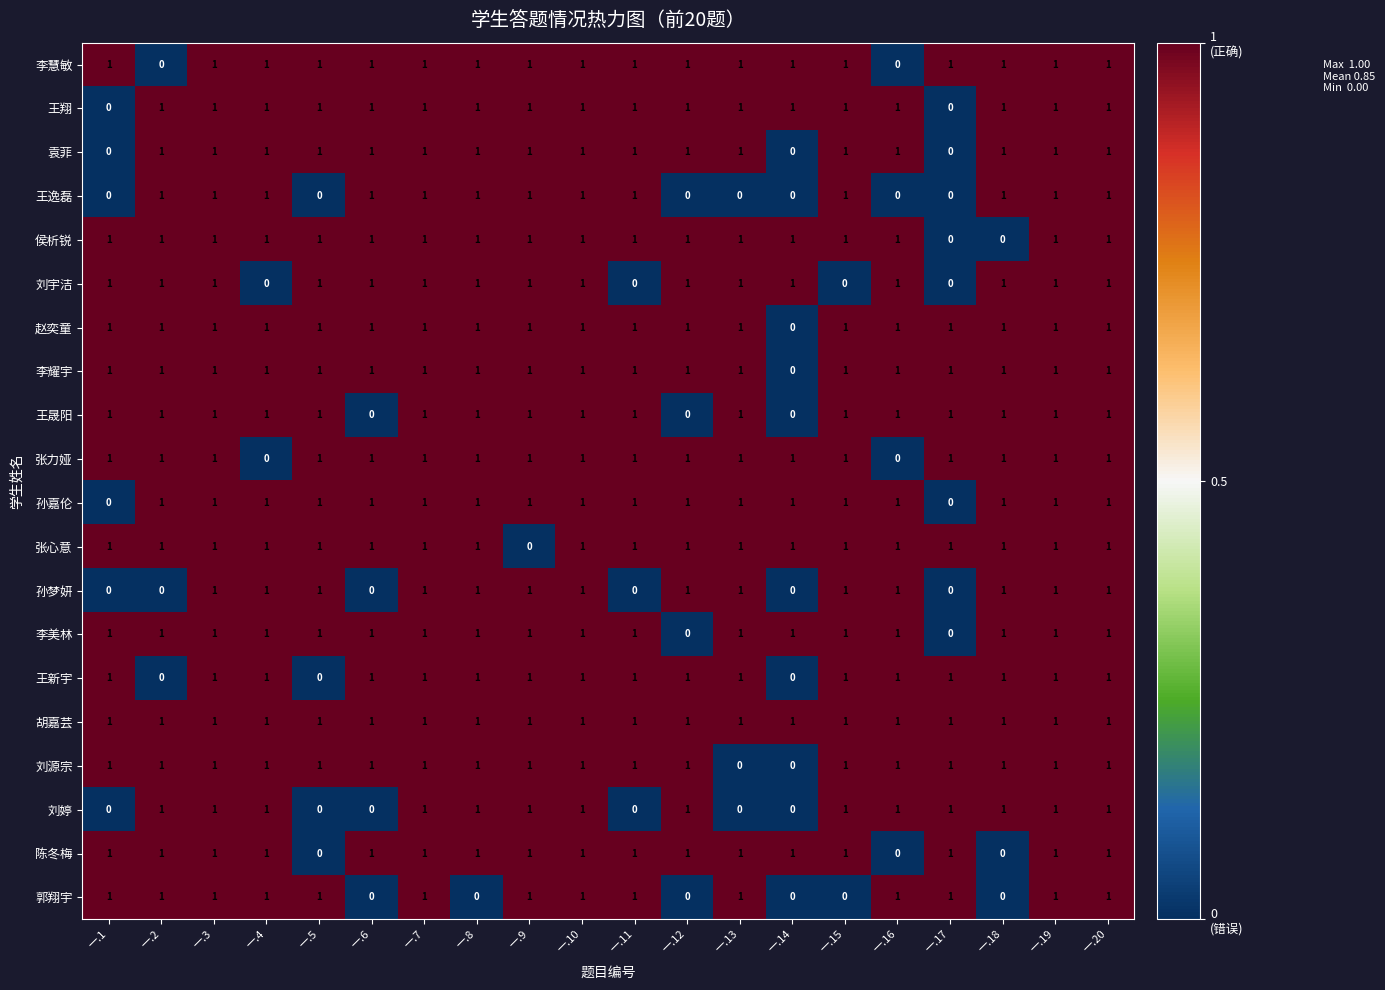

True or false: 刘宇洁 has a value of 0 at 一.19.

False